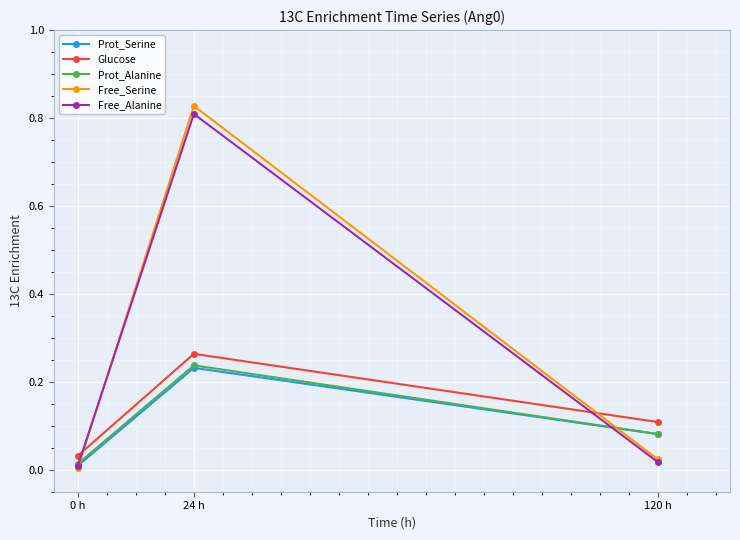

What is the label of the 3rd point from the left?

120 h